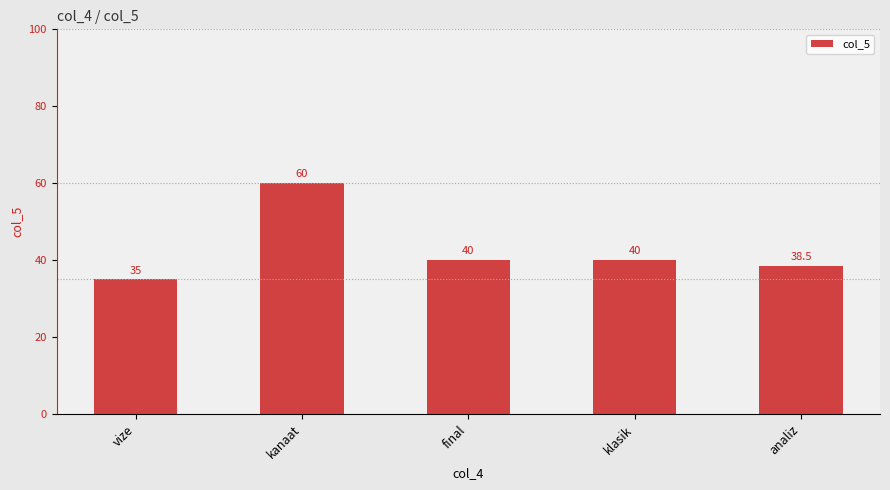

How many bars are there in total?

5